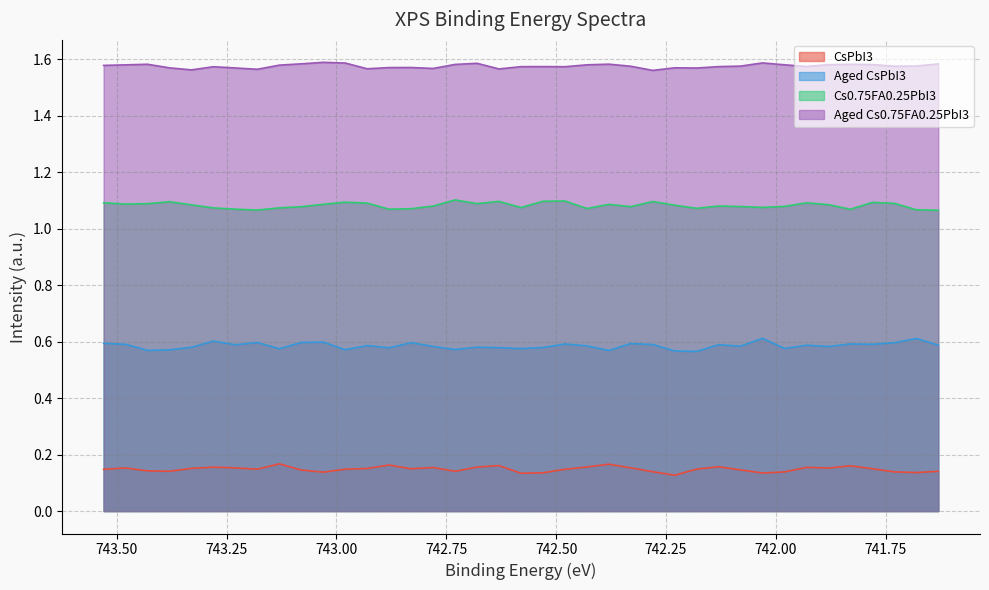

At how many categories does at least one series exceed 1?

39